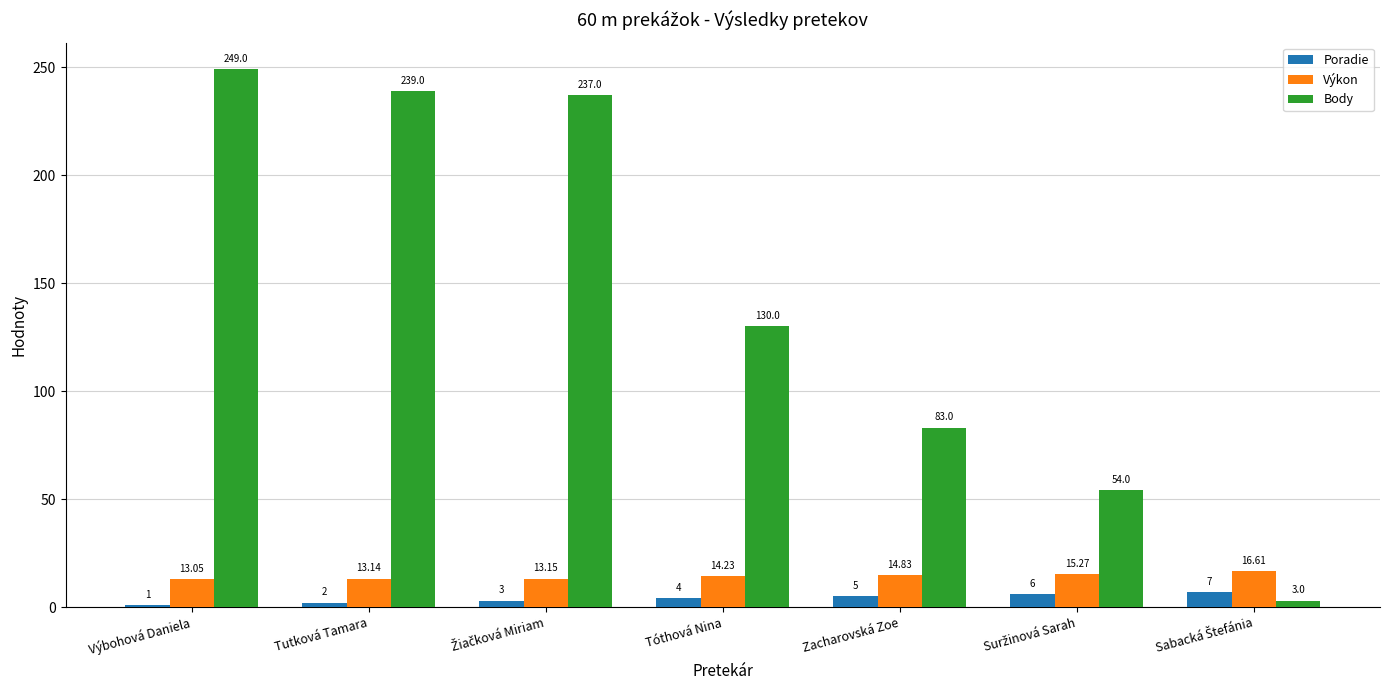

Are the bars horizontal?

No